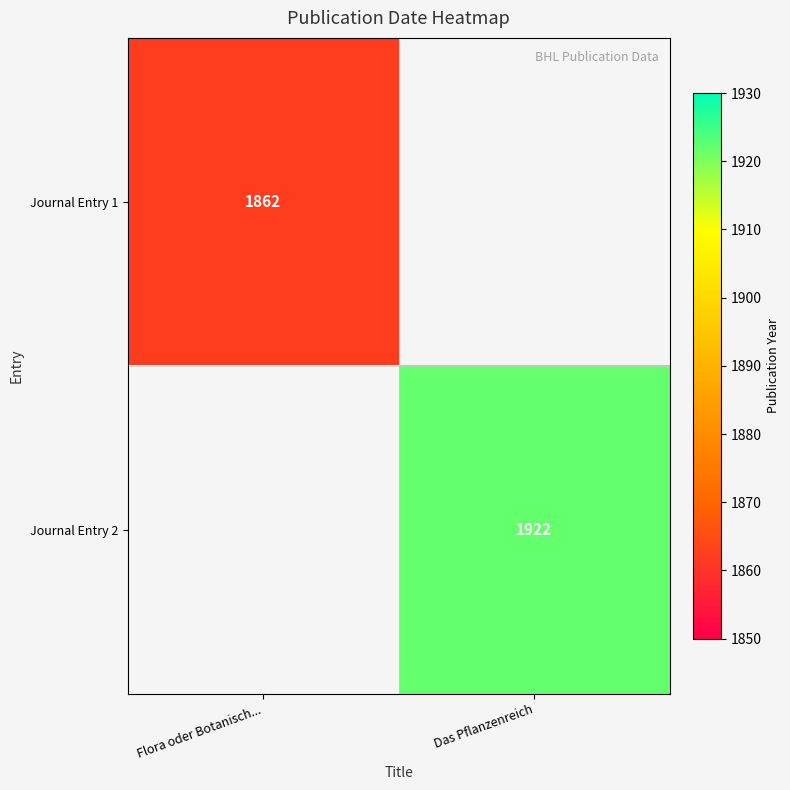

The value of Journal Entry 1 at Flora oder Botanisch... is 3312.8. True or false?

False